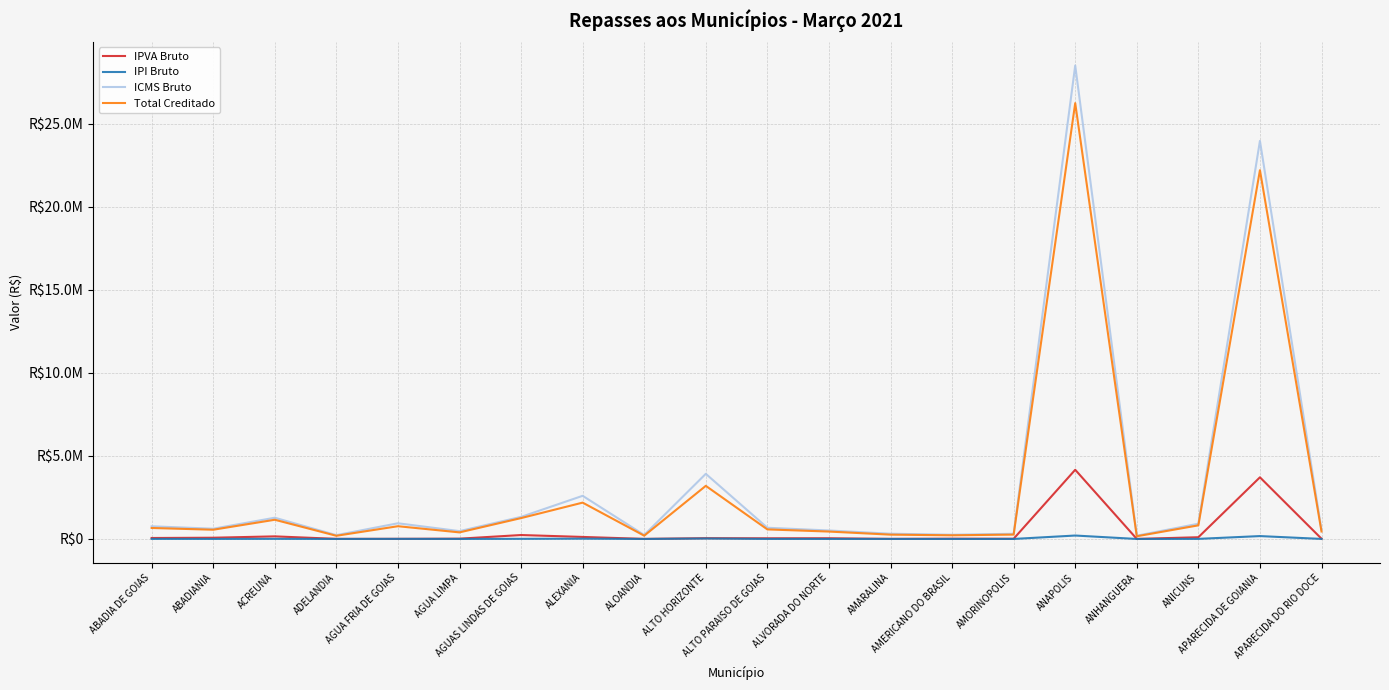

At ABADIANIA, list the series in order from smallest to largest.

IPI Bruto, IPVA Bruto, Total Creditado, ICMS Bruto